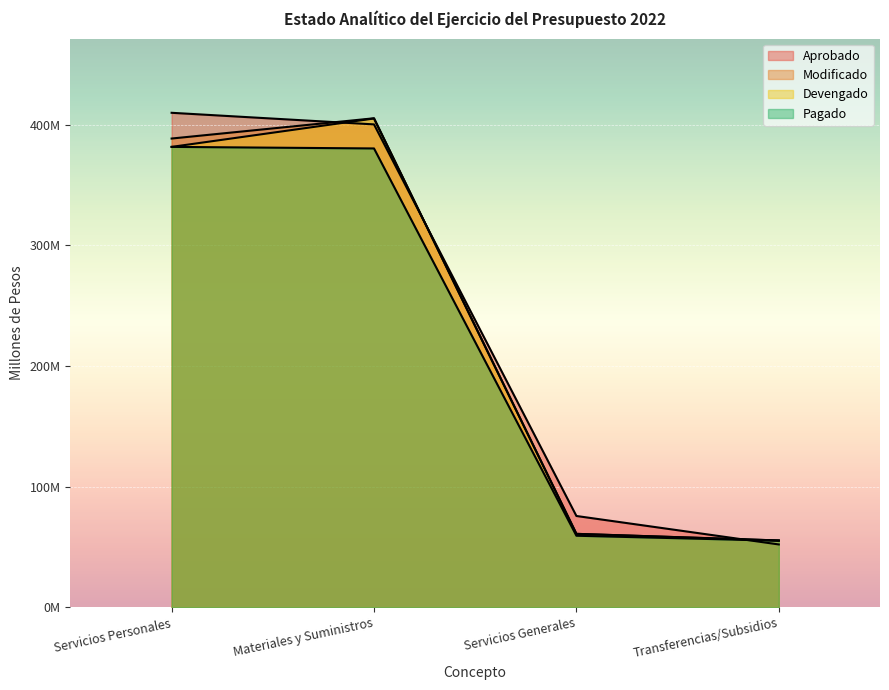

What is the minimum value for Devengado?

55.4